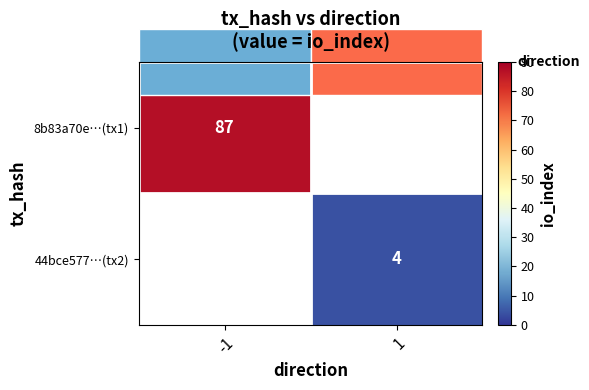

Between 1 and -1, which is larger?

-1